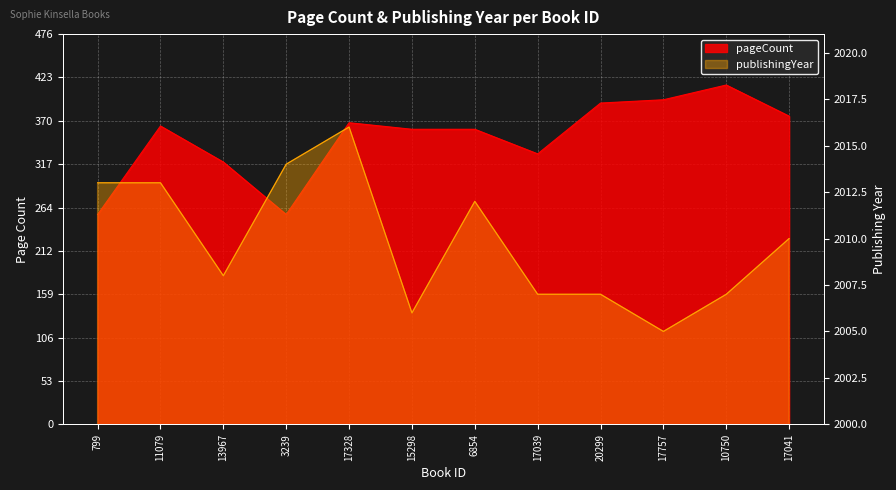

What is the sum of all pageCount values?

4192